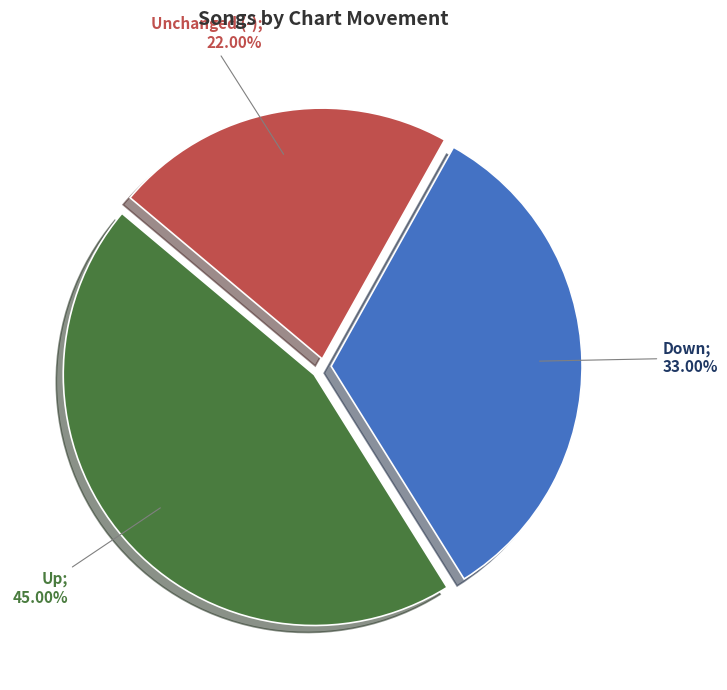

How many slices are in this pie chart?

3